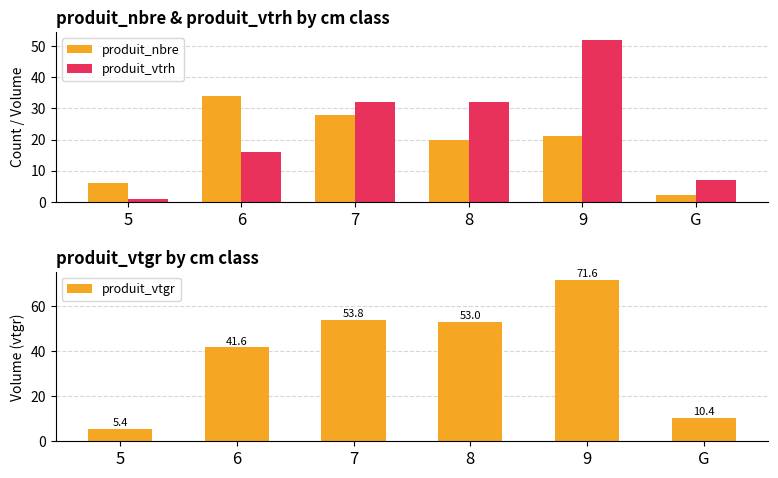

What is the value of the produit_vtrh bar at the 6th from the left?

7